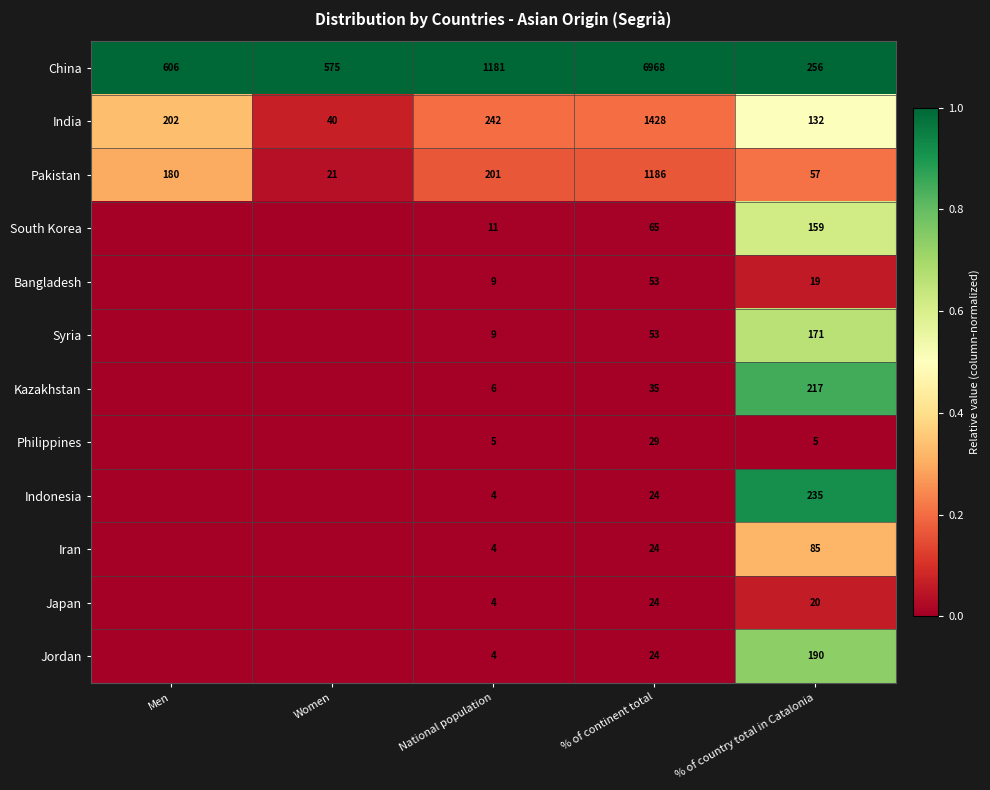

What is the difference between the highest and lowest values at % of continent total?

6944